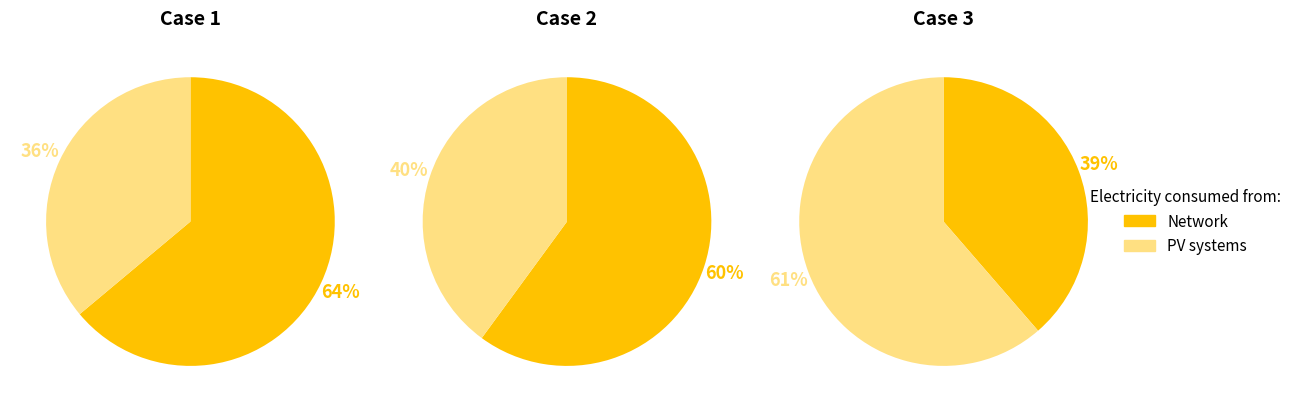

How many segments does this pie chart have?

6